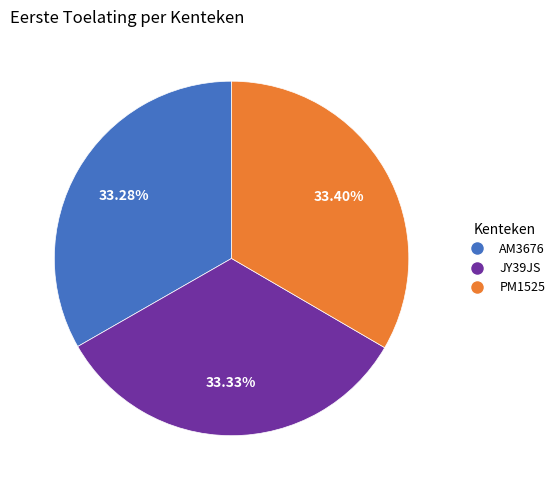

How many slices are in this pie chart?

3